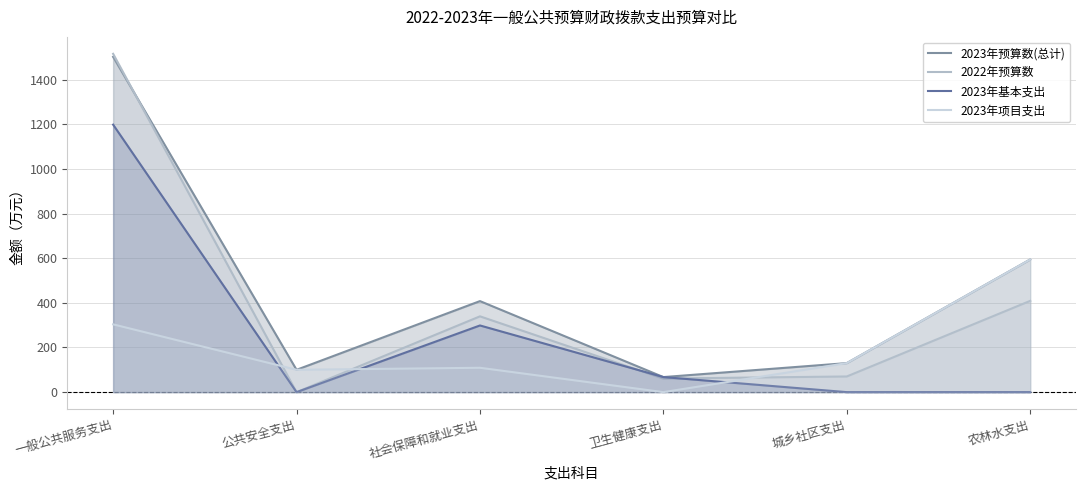

Between 一般公共服务支出 and 卫生健康支出, which series saw the biggest shift?

2022年预算数